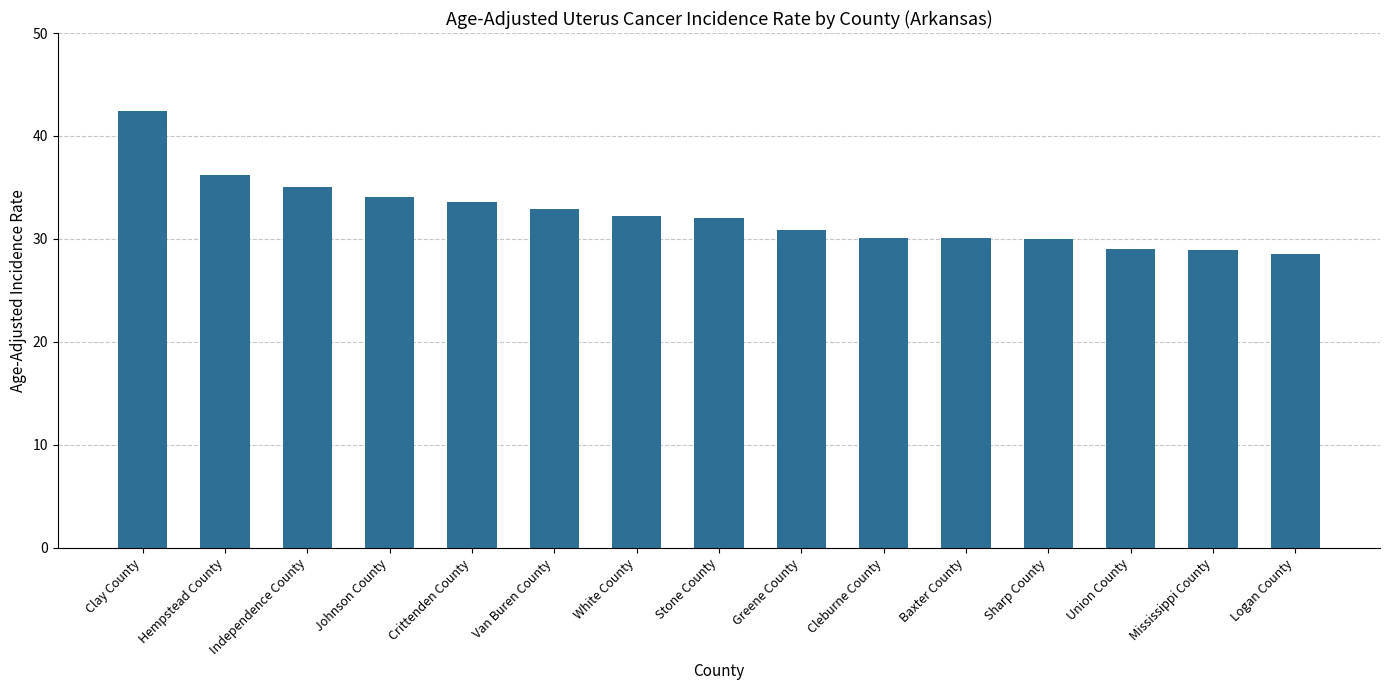

Read the value at Johnson County.

34.1